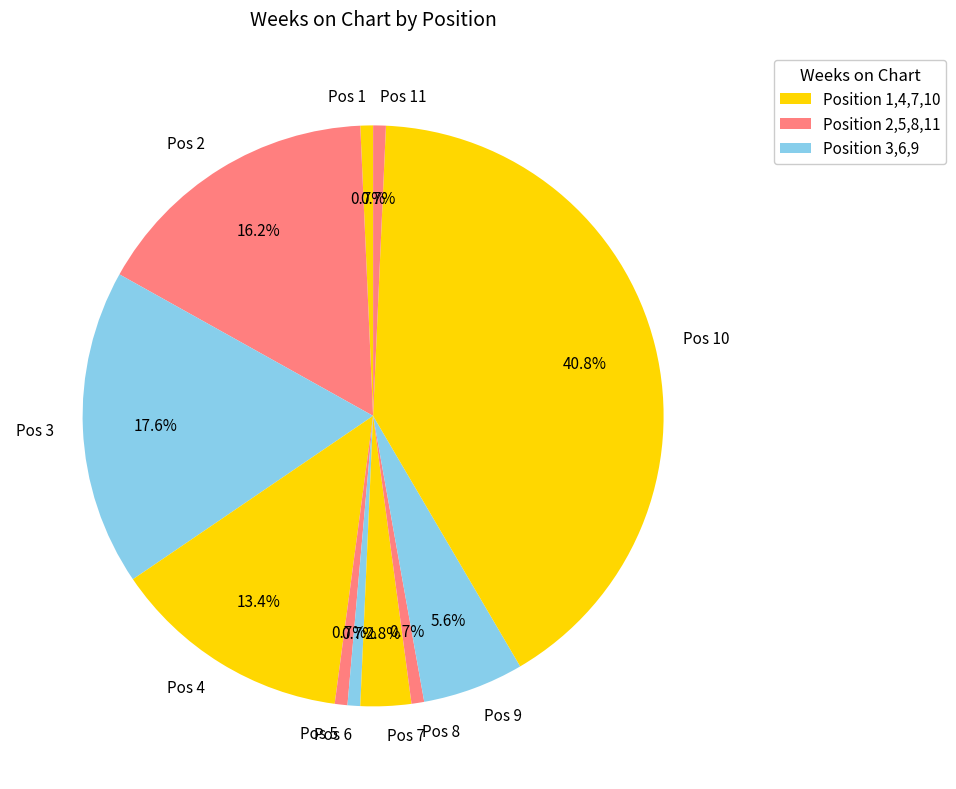

What is the total percentage of Pos 8 and Pos 9?

6.3%